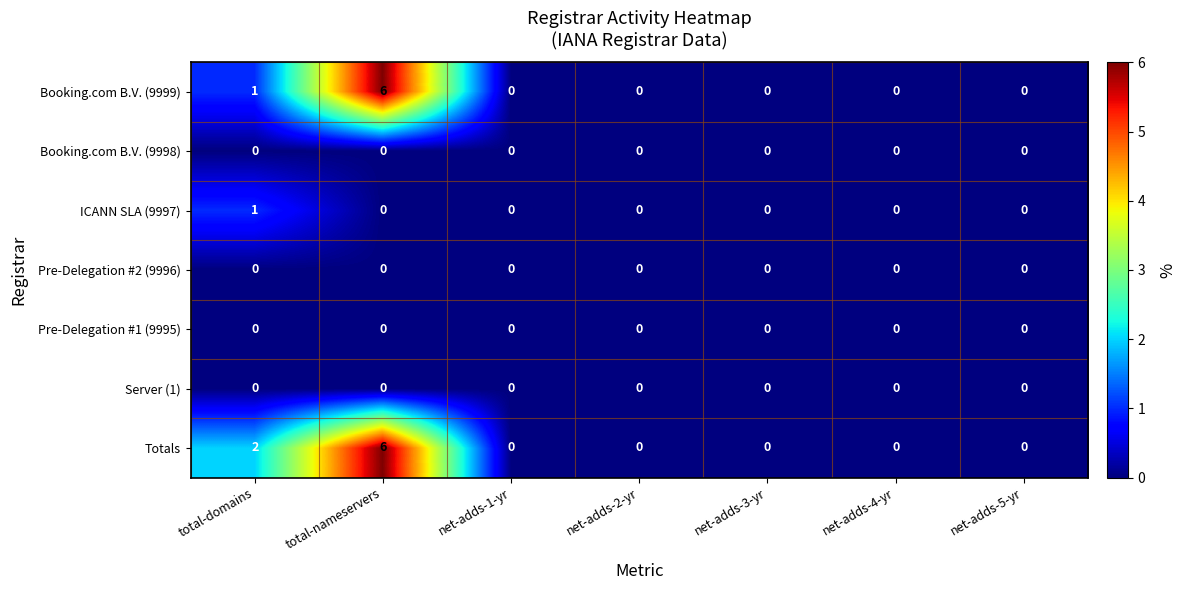

Which series has the largest total across all categories?

Totals